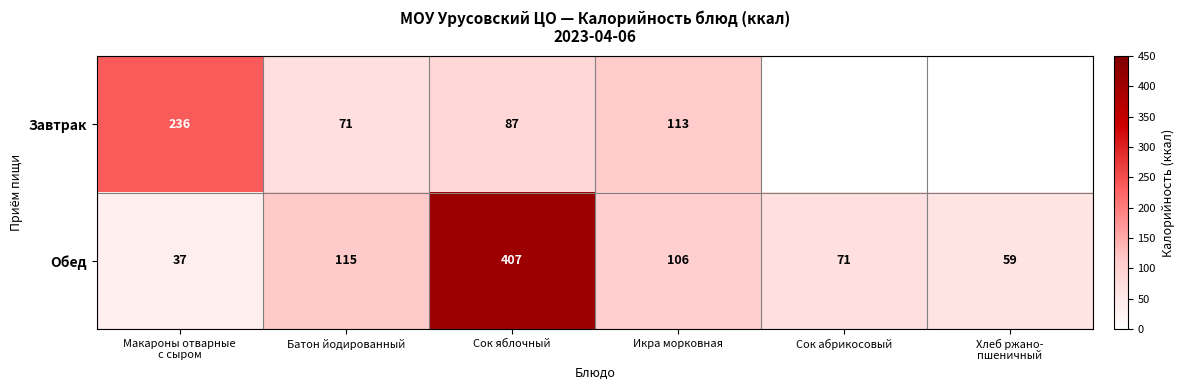

What is the difference between the Обед values at Сок яблочный and Батон йодированный?

292